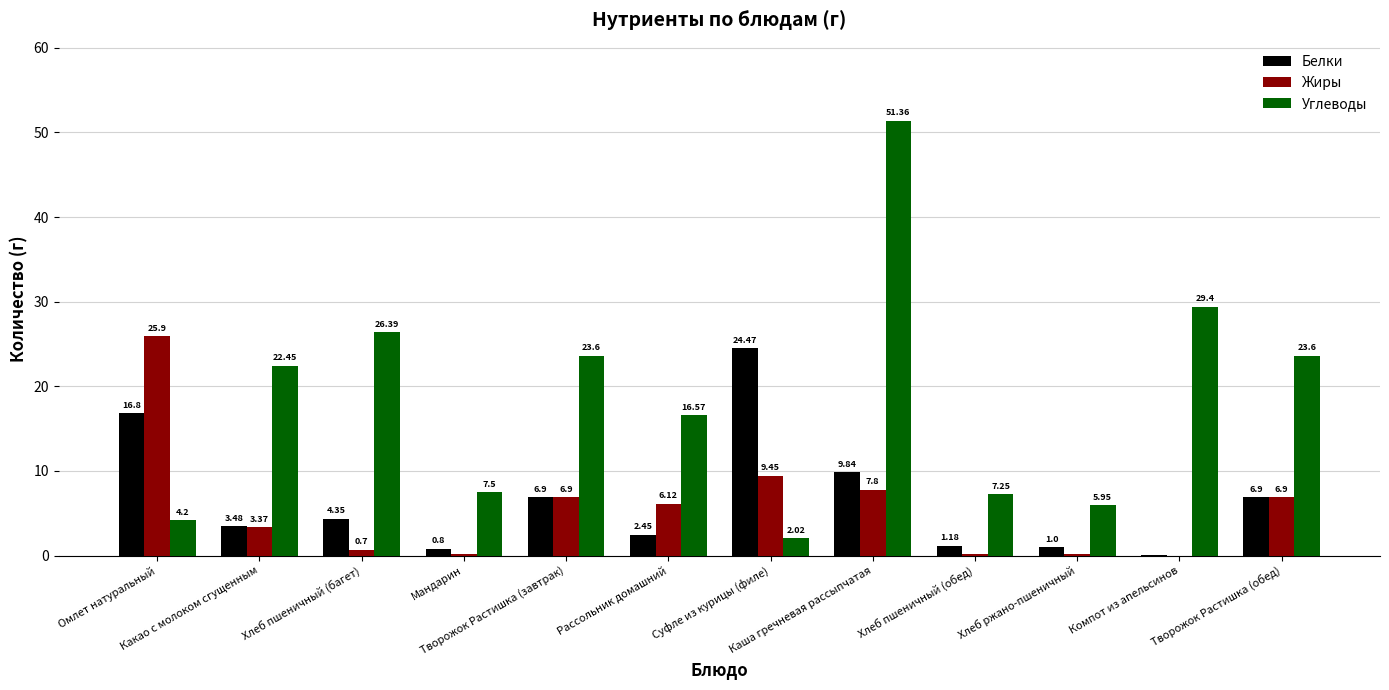

Are the bars grouped side by side (vs. stacked)?

Yes